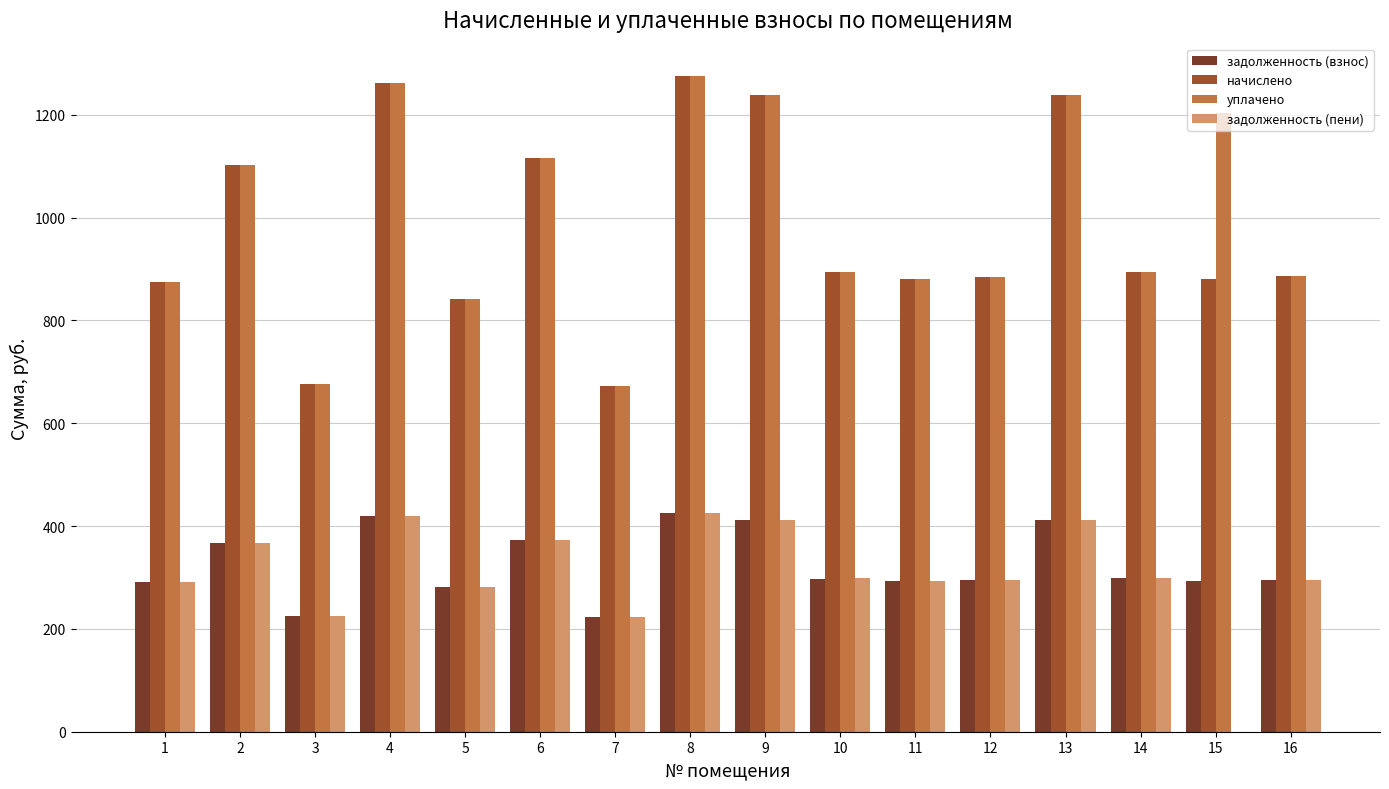

What is the greatest value displayed?

1274.4